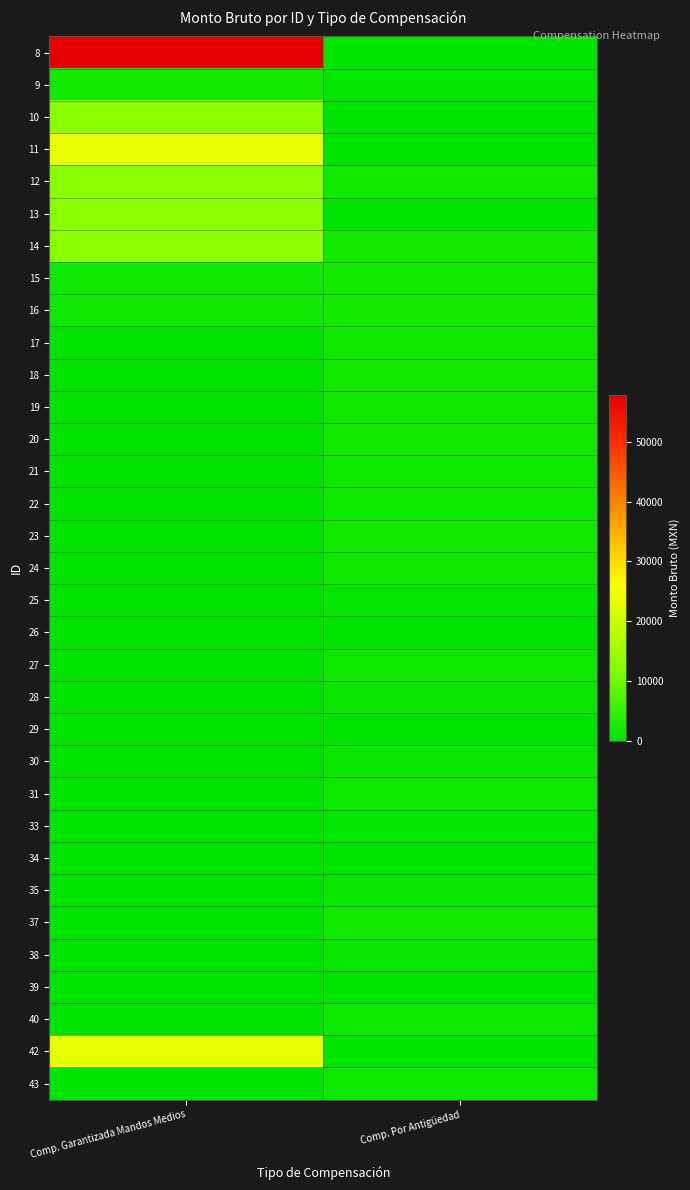

What is the maximum value shown in the chart?

57788.9